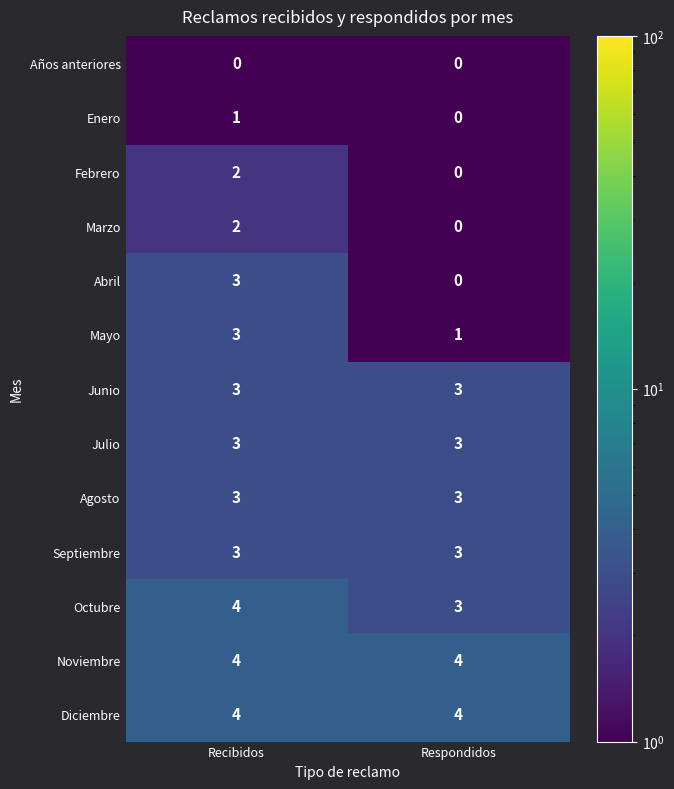

What is the difference between the highest and lowest values at Recibidos?

4